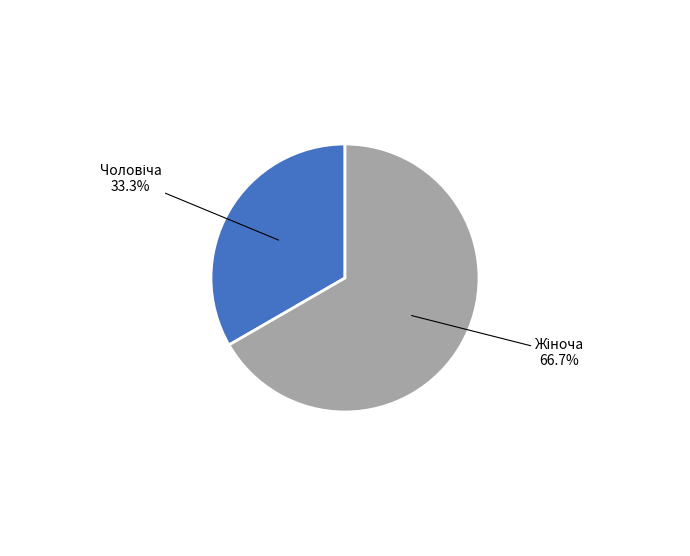

Is there a majority slice in this chart?

Yes